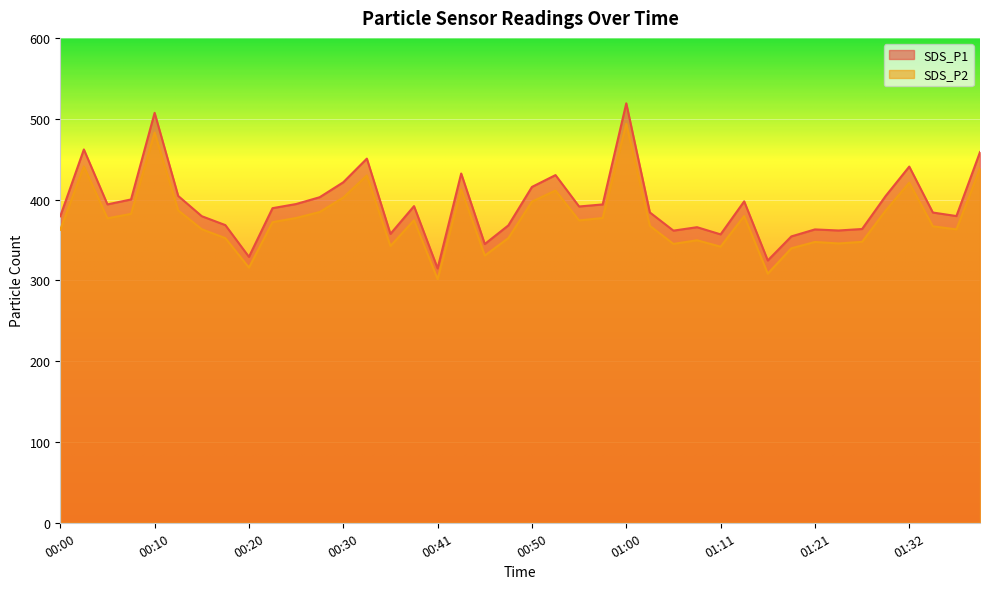

What is the average value of the SDS_P1 series?

393.5